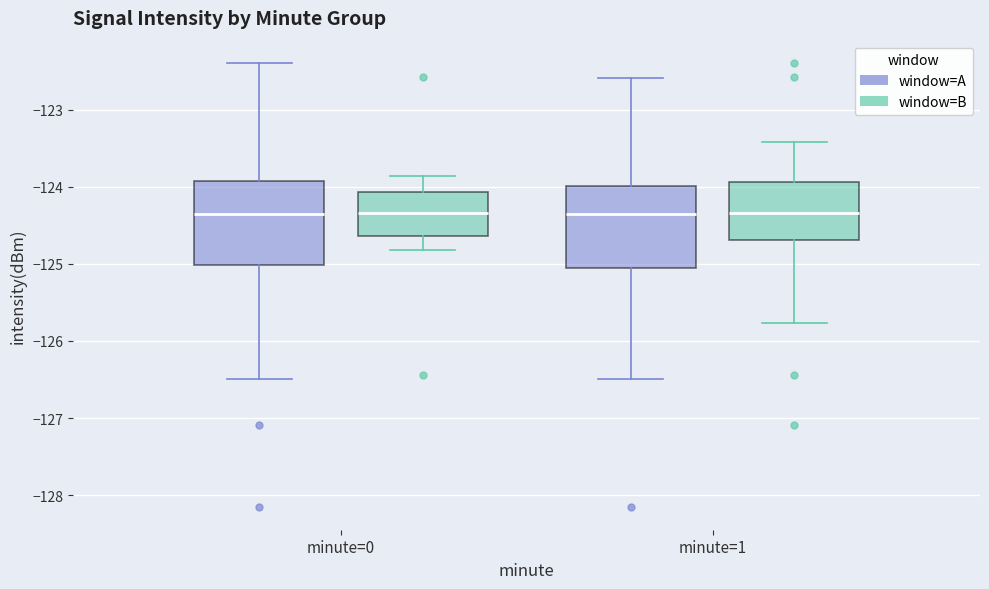

Reading left to right, read every box against the y-axis: the position of its median line, the range the box covers, and the ends of its whiskers. The values are not printed on the chart, so give them approximately, as read against the axis.

minute=0 (window=A): median -124.4, box -125.0 to -123.9, whiskers -126.5 to -122.4
minute=0 (window=B): median -124.3, box -124.6 to -124.1, whiskers -124.8 to -123.9
minute=1 (window=A): median -124.4, box -125.1 to -124.0, whiskers -126.5 to -122.6
minute=1 (window=B): median -124.3, box -124.7 to -123.9, whiskers -125.8 to -123.4